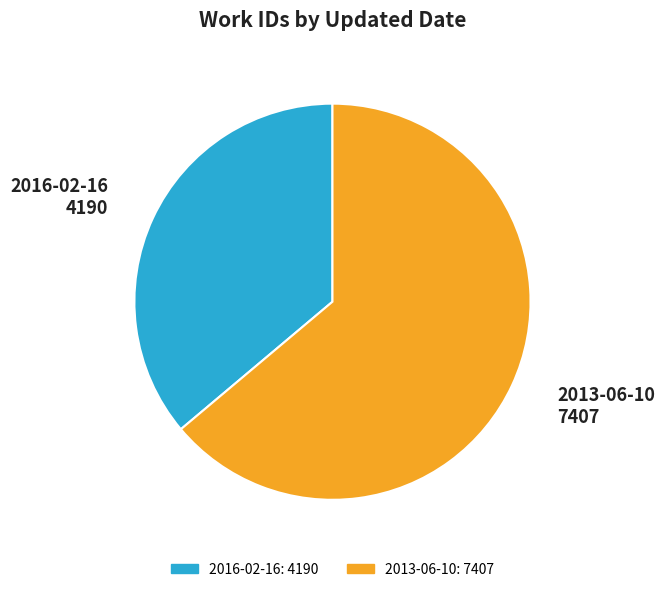

What is the ratio of the value at 2016-02-16 to the value at 2013-06-10?

0.6